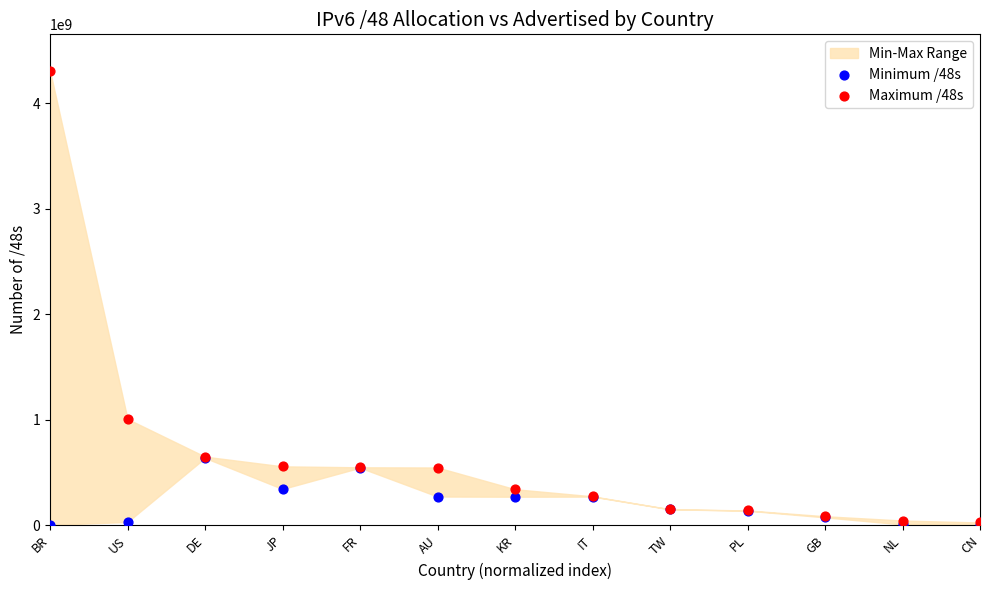

Across all series, what Y value is closest to 2155118592?

1007104048